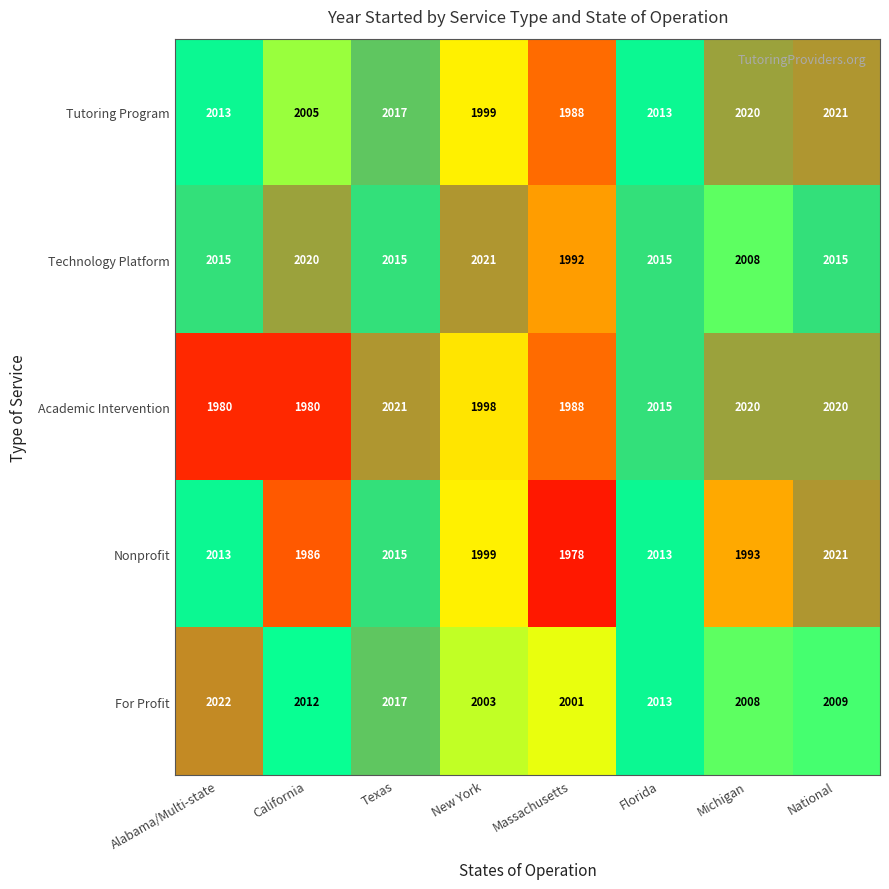

At which label does For Profit first exceed 2012?

Alabama/Multi-state